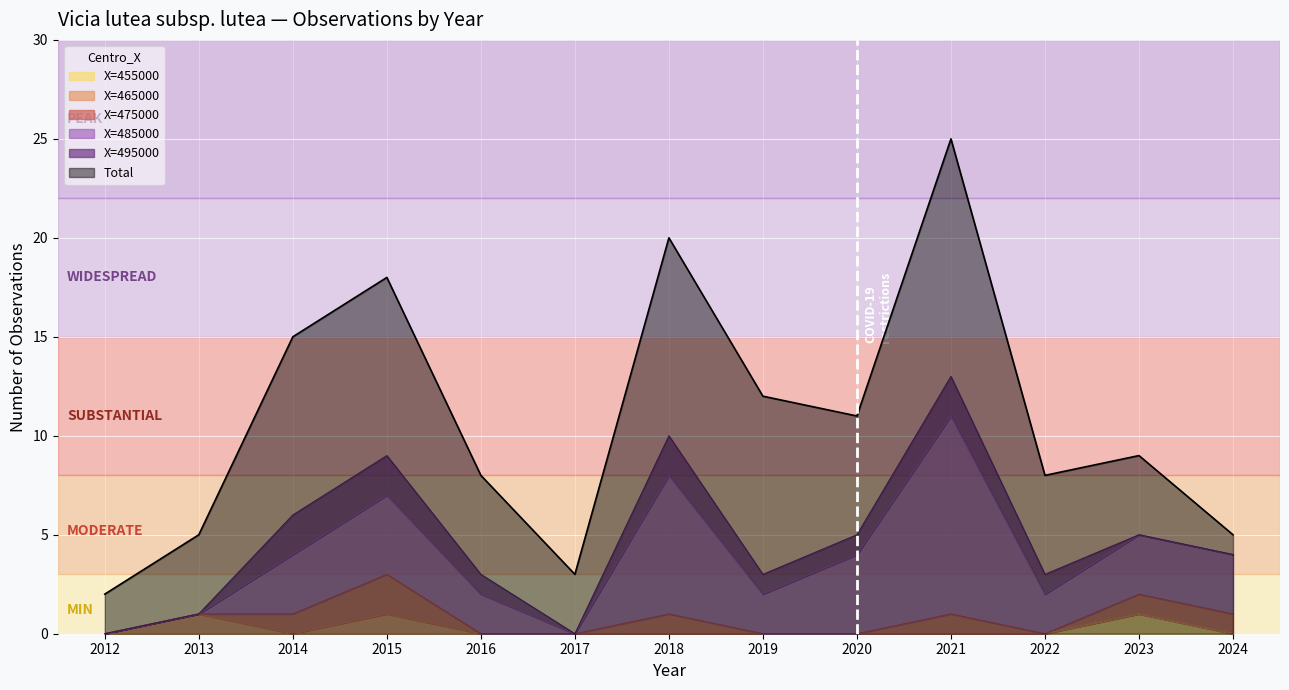

What is the difference between the second highest and second lowest values?

19